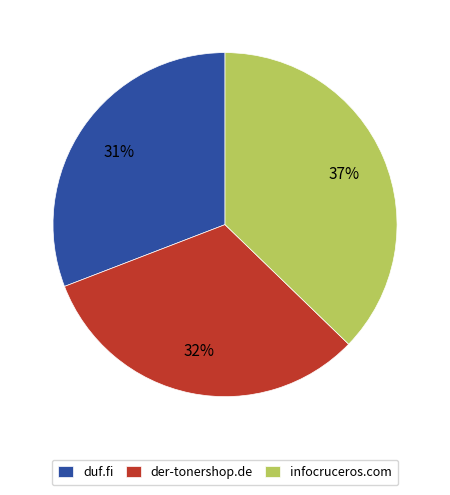

What percentage is the duf.fi slice, to the nearest percent?

31%